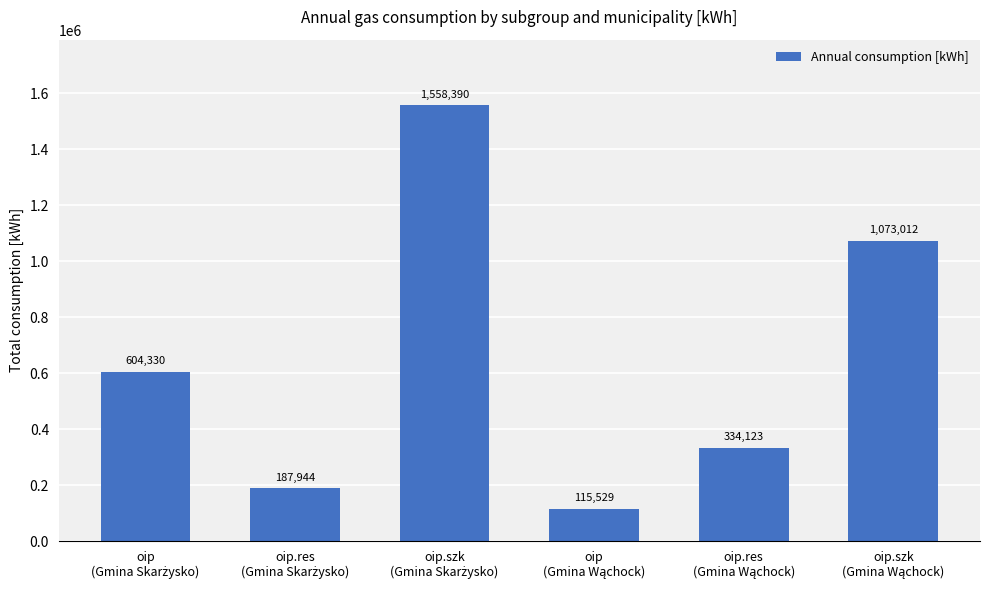

What is the smallest value displayed?

115529